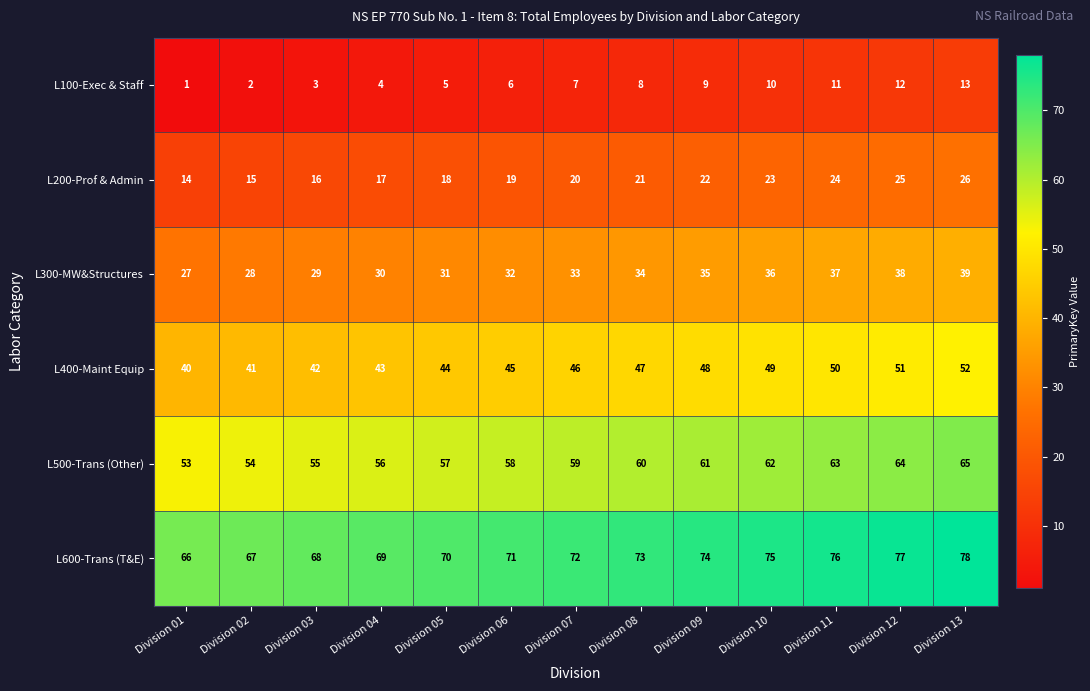

Which series has the largest total across all categories?

L600-Trans (T&E)